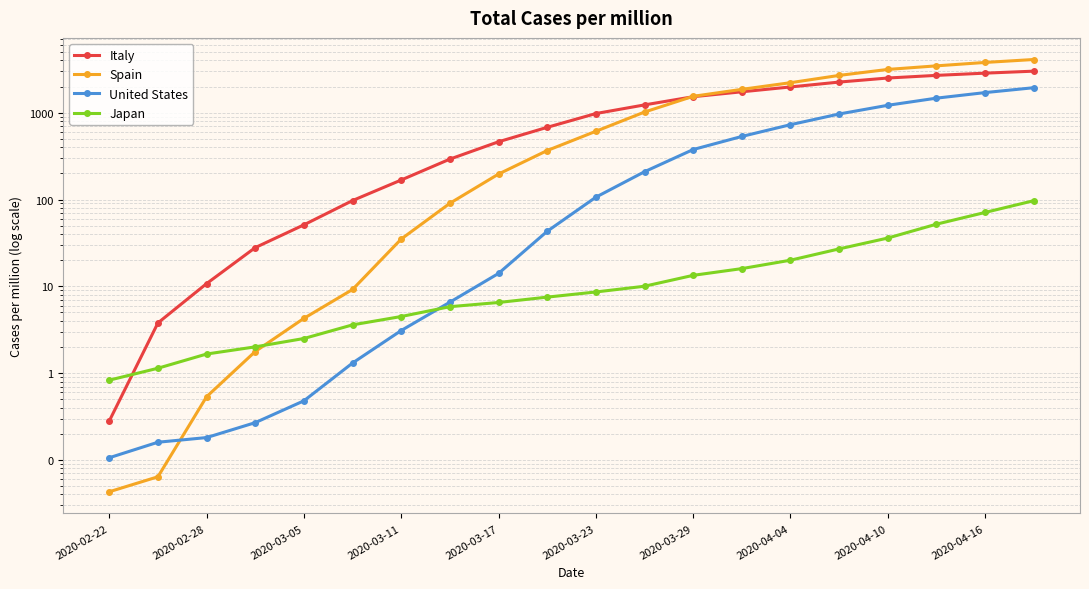

How many intersections are there between Spain and Japan?

1